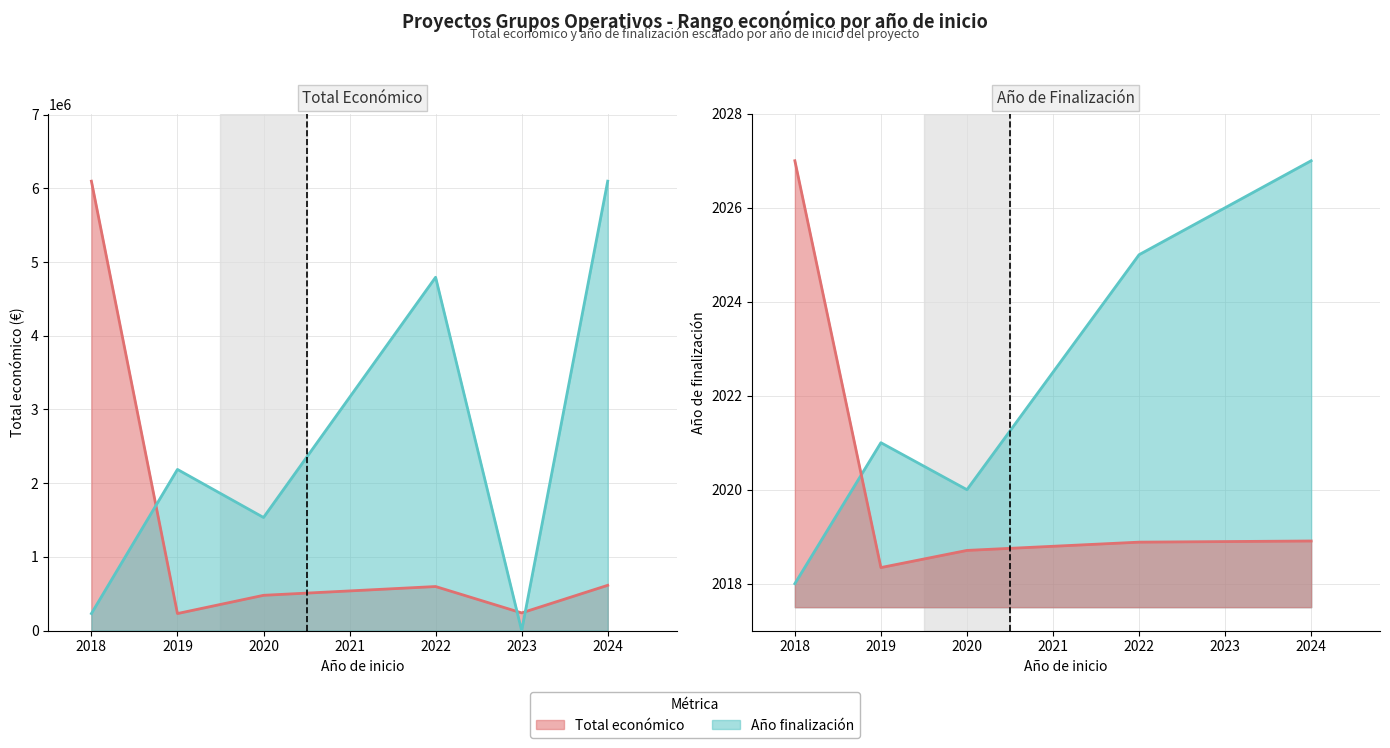

Does the chart have visible grid lines?

Yes